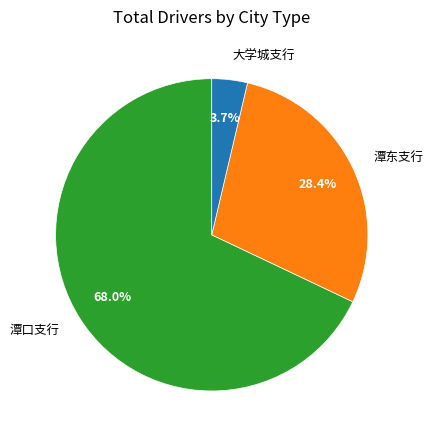

What is the smallest slice in the pie chart?

大学城支行